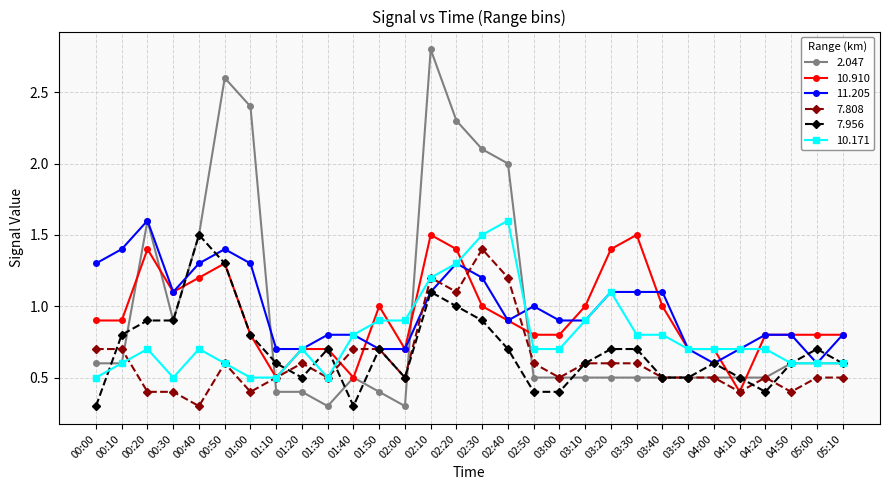

True or false: 10.910 has more than 0 points higher than both neighbors.

True